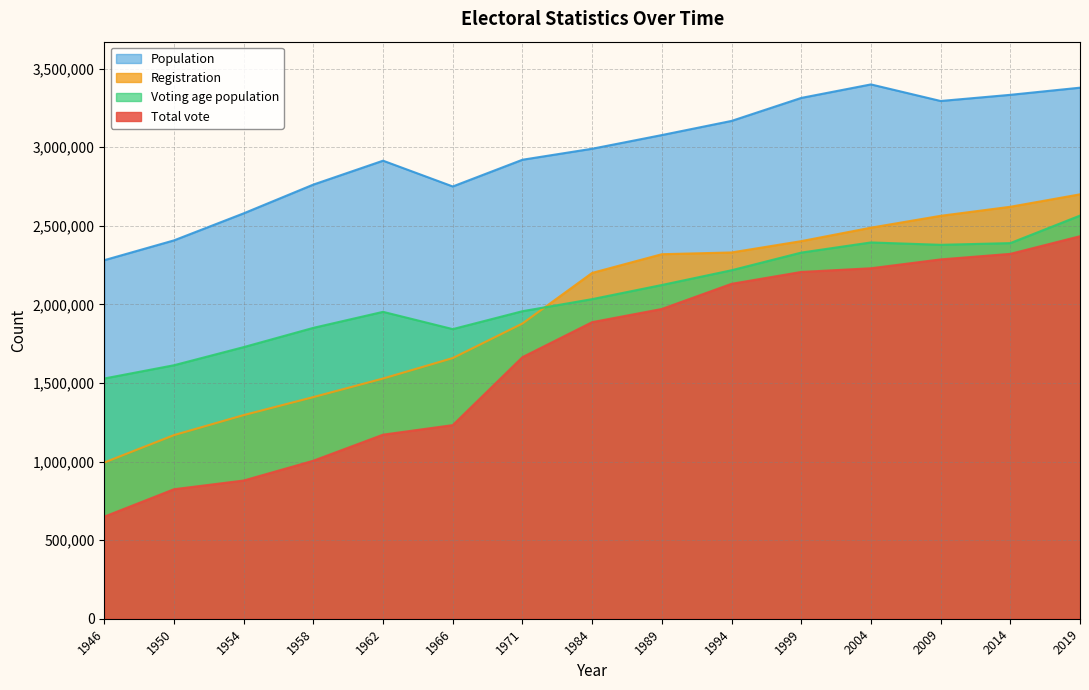

What is the average value of the Voting age population series?

2060008